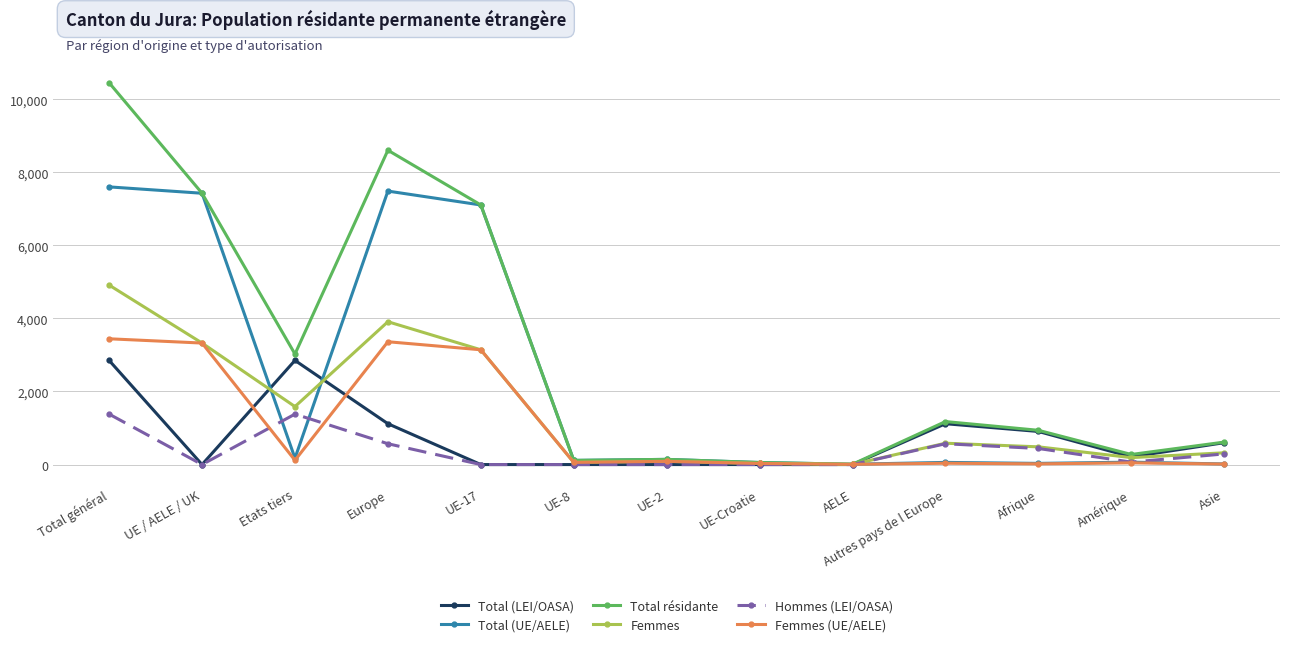

Is the value of Total (LEI/OASA) at UE-17 greater than the value of Total (UE/AELE) at Total général?

No